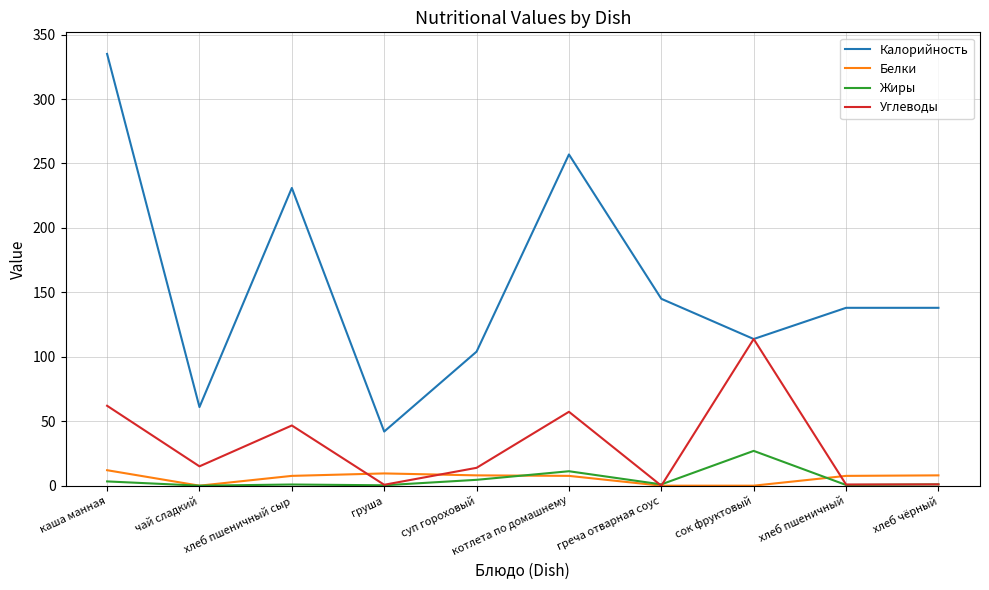

The Калорийность series shows 113.8 at сок фруктовый. True or false?

True